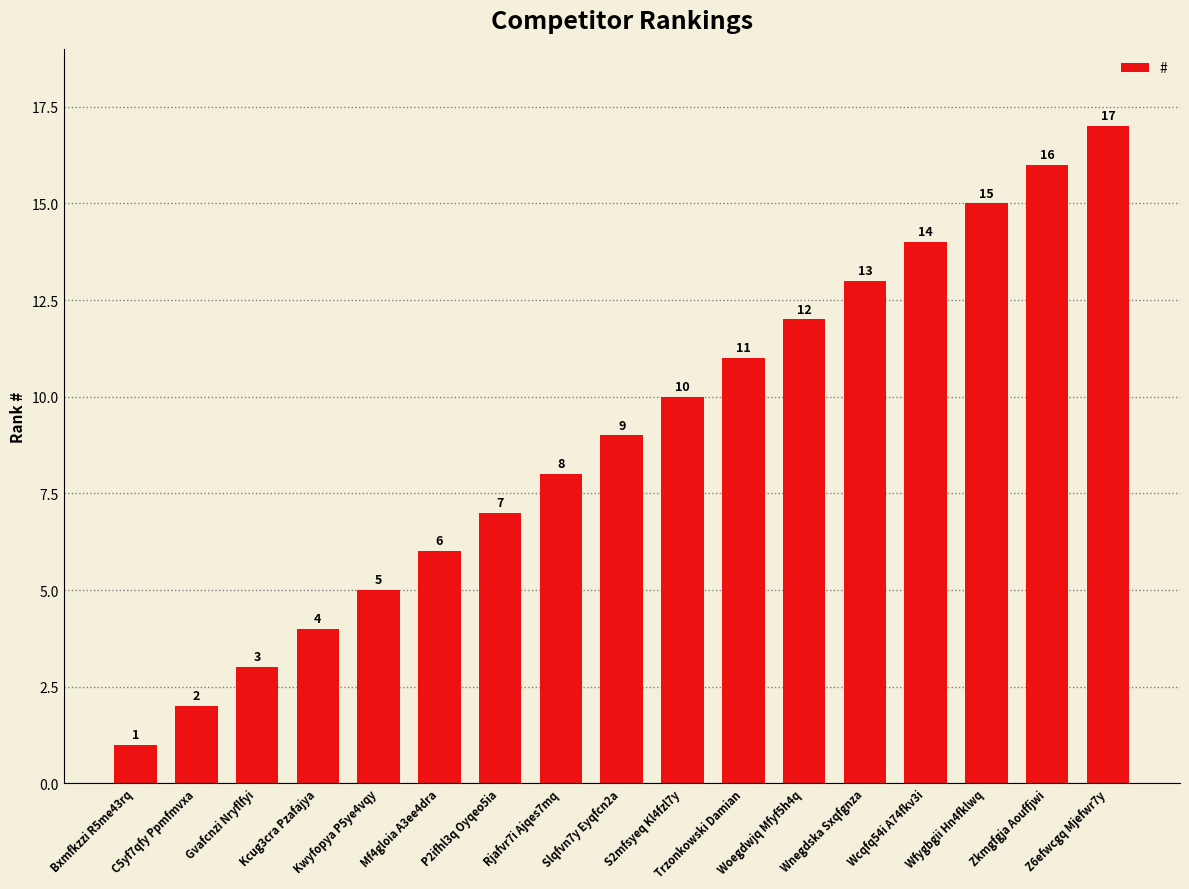

What is the difference between the second highest and second lowest values?

14